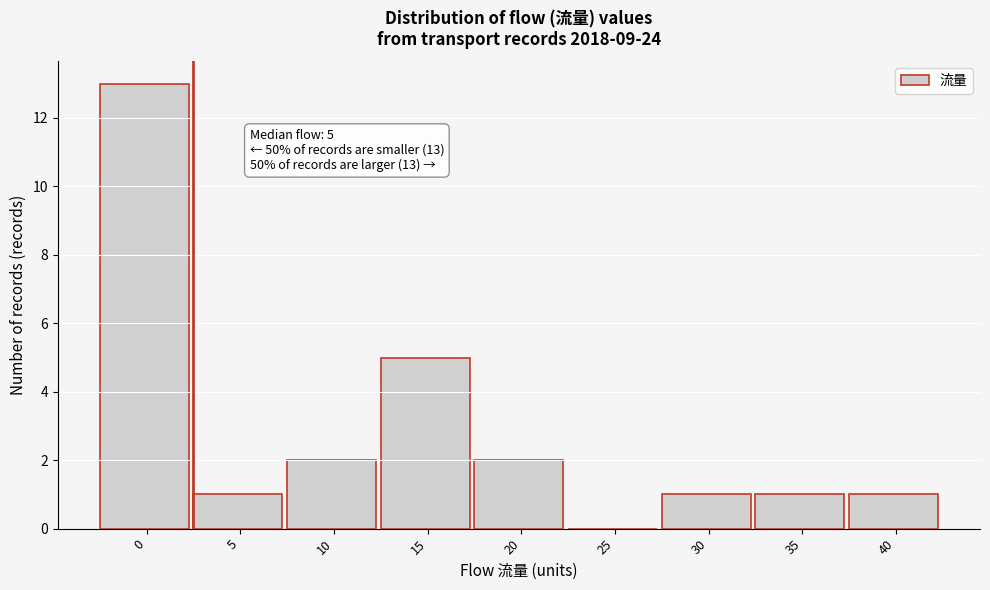

Reading right to left, what are all the values shown in this chart?

40=1	35=1	30=1	25=0	20=2	15=5	10=2	5=1	0=13